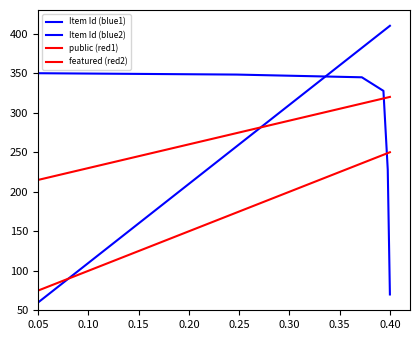

Reading left to right, transcribe all the data shown in this chart.

Item Id (blue1): 60.0	257.5	382.1	403.6	407.9	410.0
Item Id (blue2): 350.0	348.3	344.8	327.7	228.0	70.0
public (red1): 215.0	274.3	311.6	318.1	319.4	320.0
featured (red2): 75.0	173.8	236.0	246.8	248.9	250.0